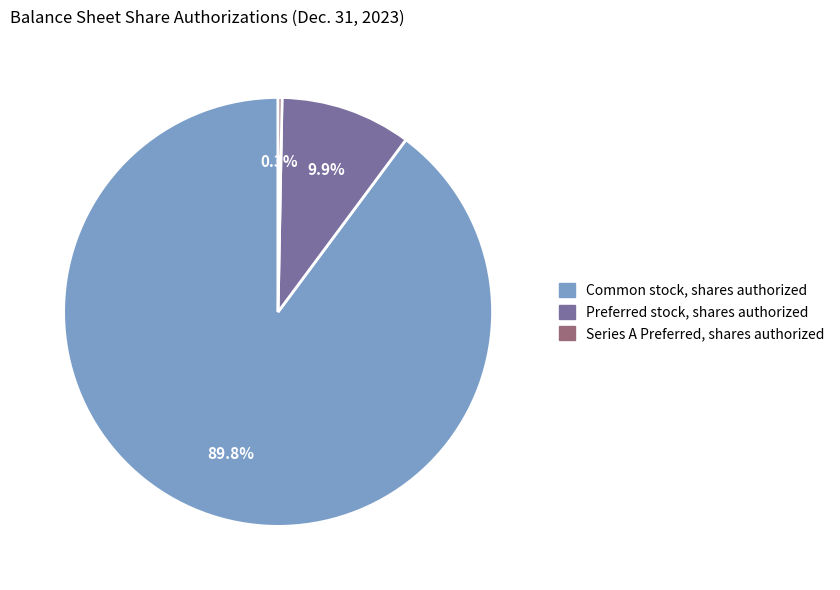

What is the smallest slice in the pie chart?

Series A Preferred, shares authorized